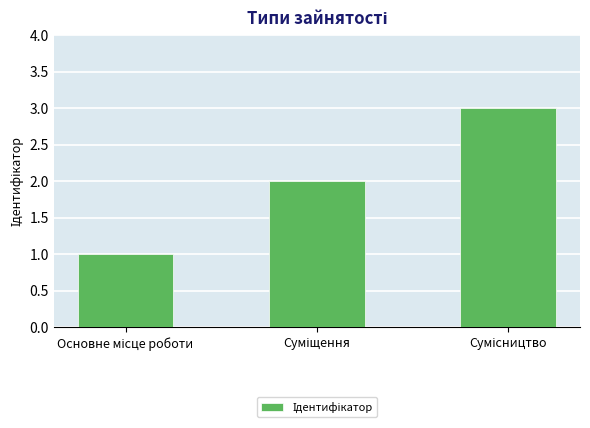

What is the maximum value shown in the chart?

3